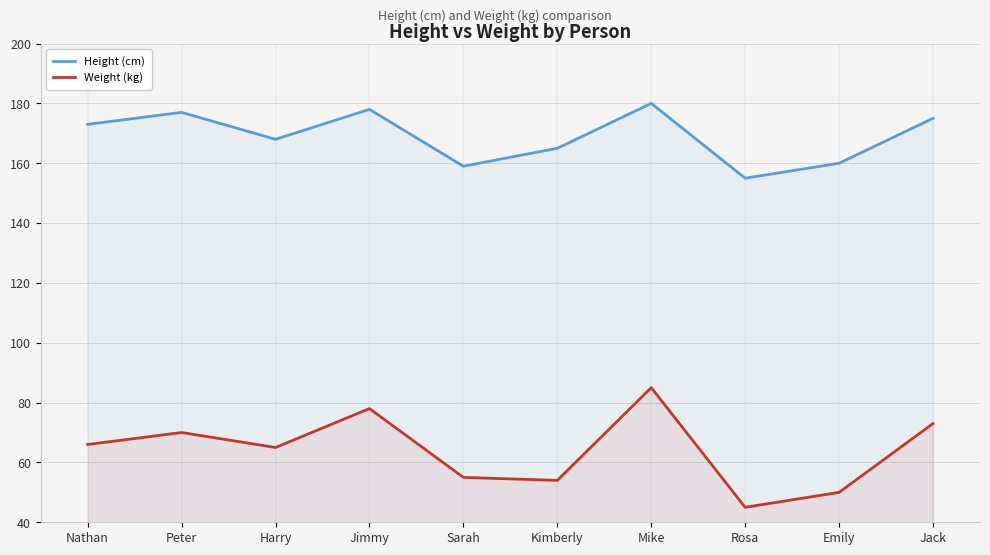

Rank the series at Emily from lowest to highest value.

Weight (kg), Height (cm)